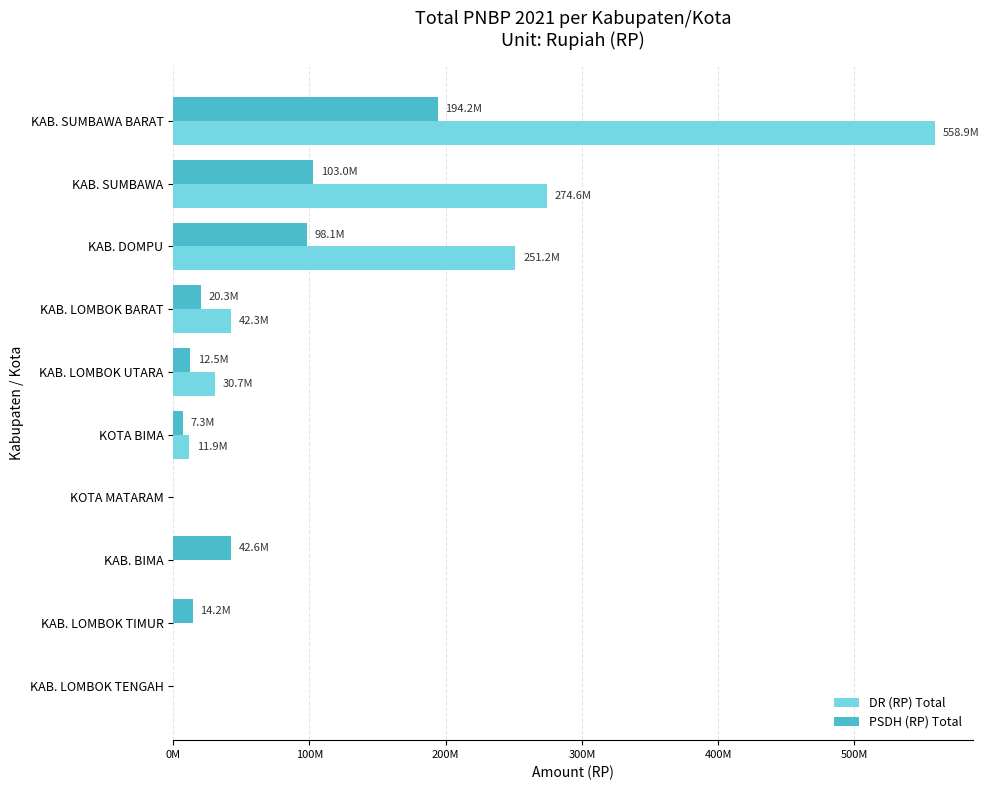

Which series has the largest range (max minus min)?

DR (RP) Total